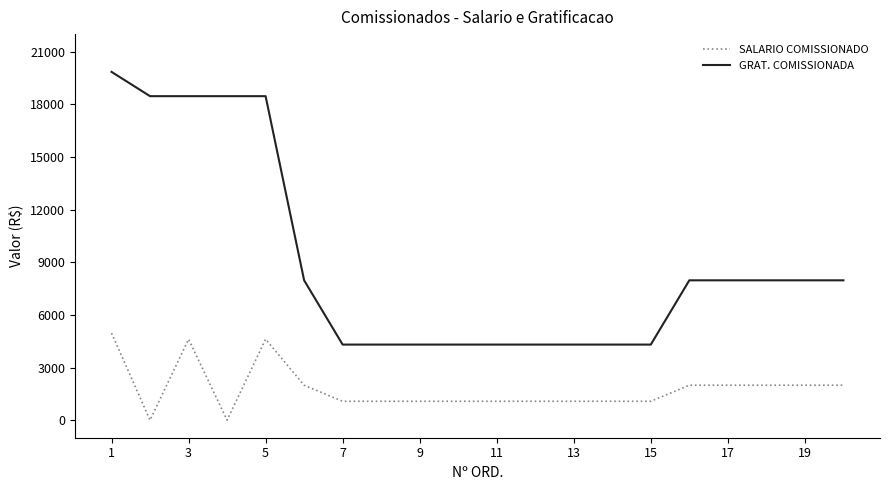

Is this an area chart (filled region under the line)?

No